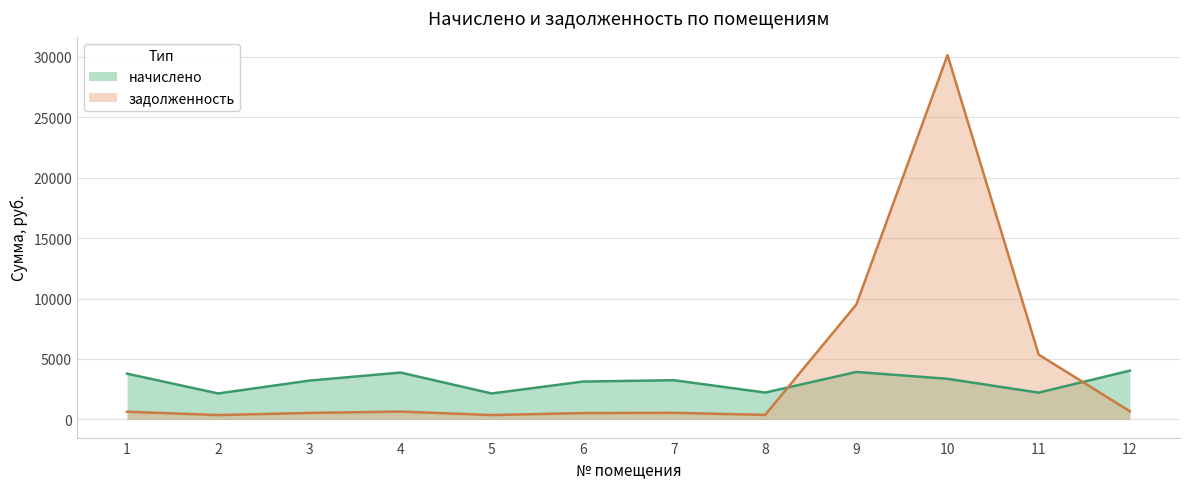

How many intersections are there between задолженность and начислено?

2